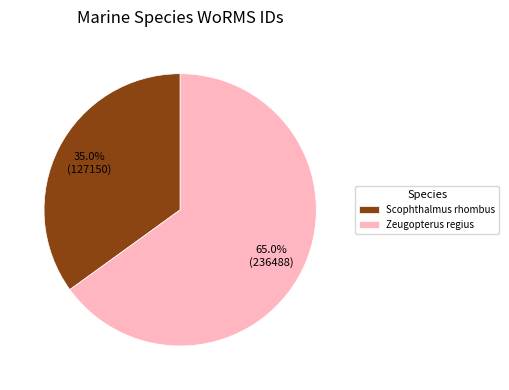

How many slices are in this pie chart?

2